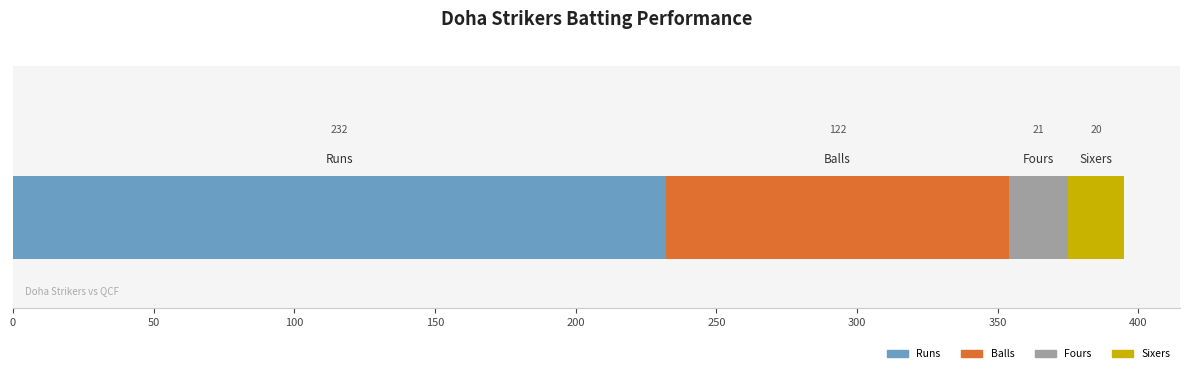

What is the maximum value for Runs?

232